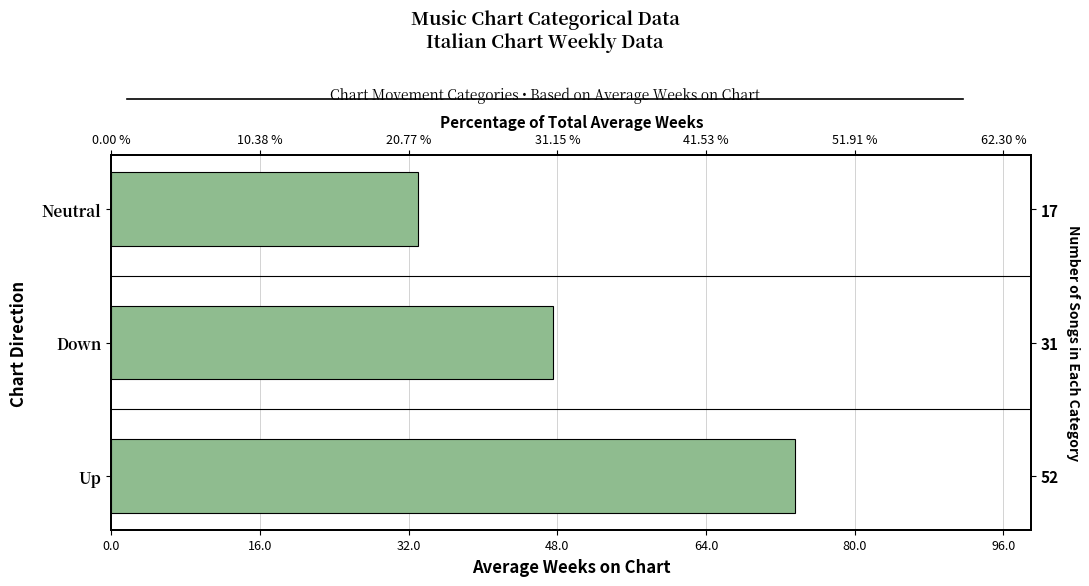

How many series are shown in this chart?

1